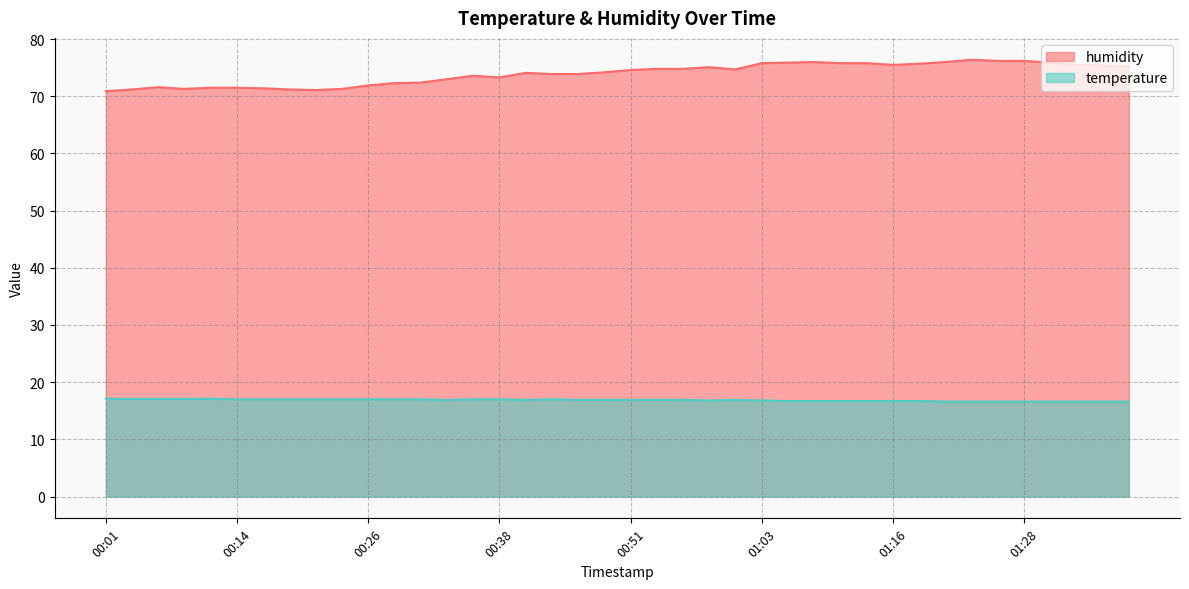

What is the lowest value of the humidity series?

70.9